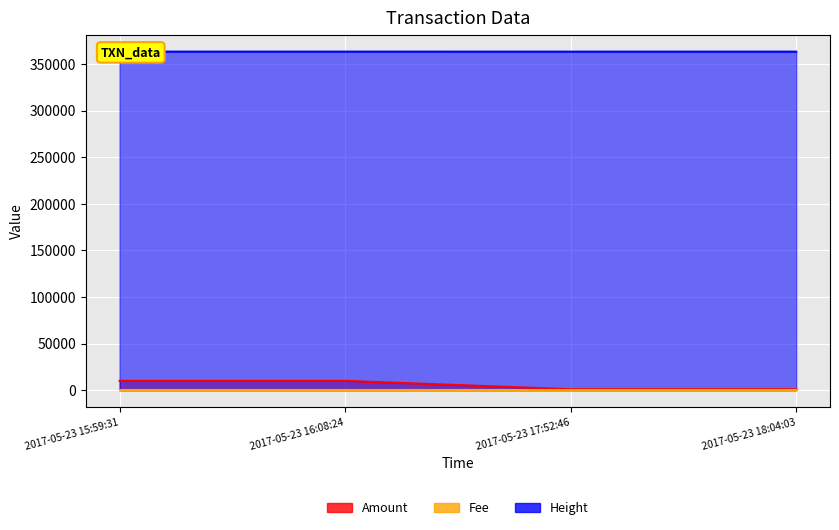

List the labels in order of Amount value, largest first.

2017-05-23 16:08:24, 2017-05-23 15:59:31, 2017-05-23 18:04:03, 2017-05-23 17:52:46